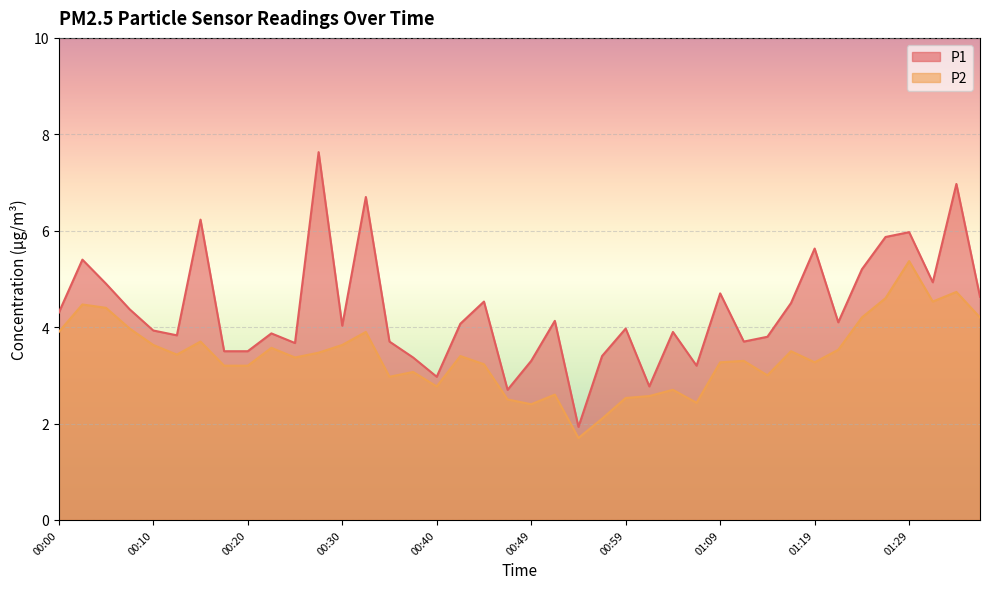

Which series changed the most between 00:07 and 00:27?

P1